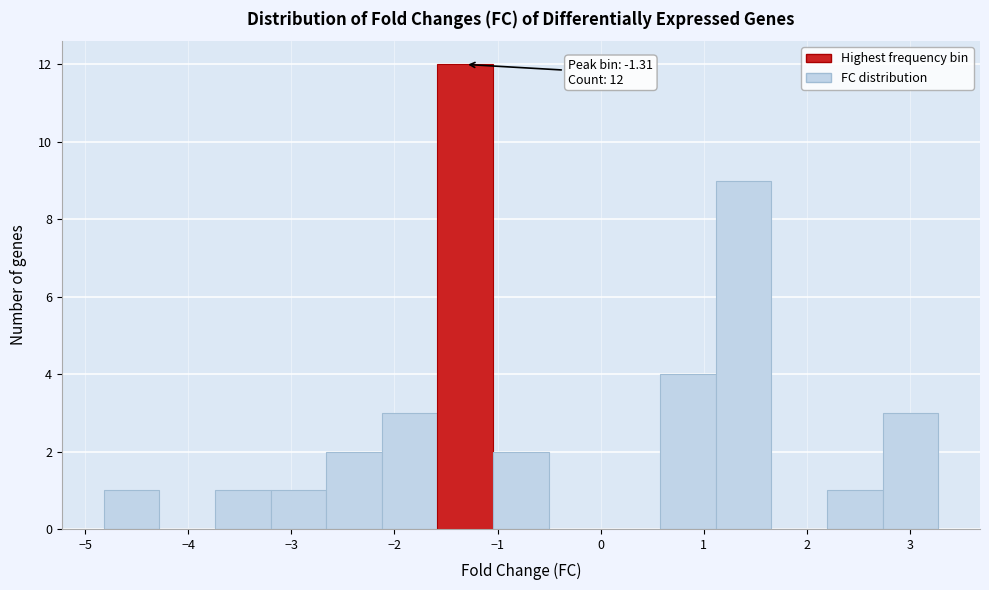

Over which range of the x-axis is the bar tallest?

-1.6 to -1.0